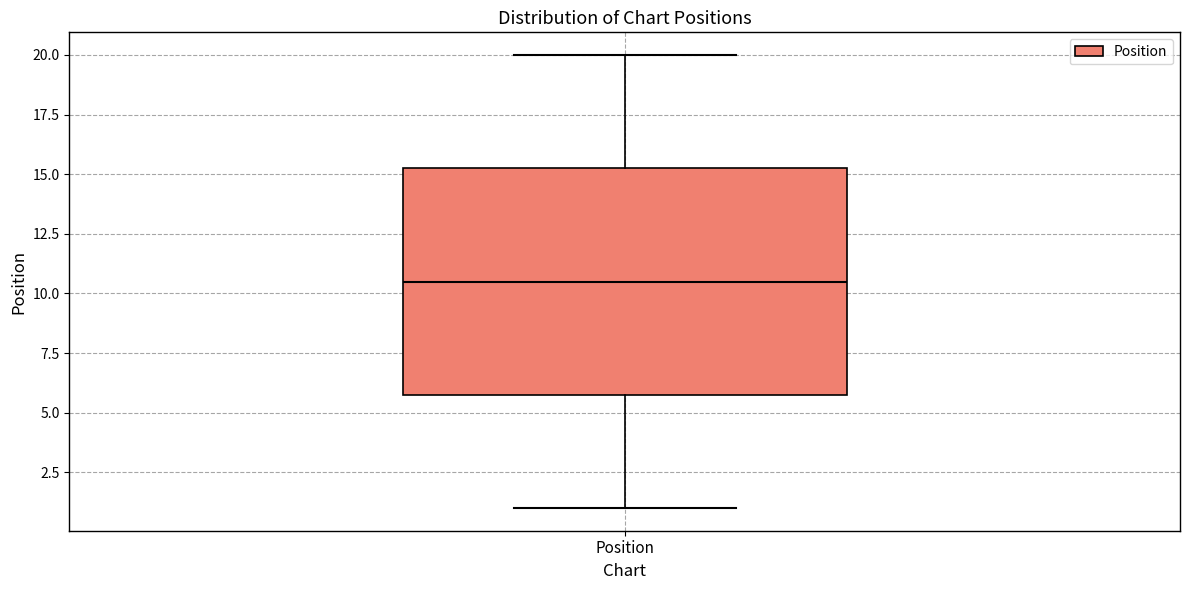

Transcribe this box plot: give where the median line is, the range the box spans, and where the two whiskers end, as read against the y-axis. The values are not printed on the chart, so give them approximately, as read against the axis.

median 10.5, box 6.0 to 15.5, whiskers 1.0 to 20.0